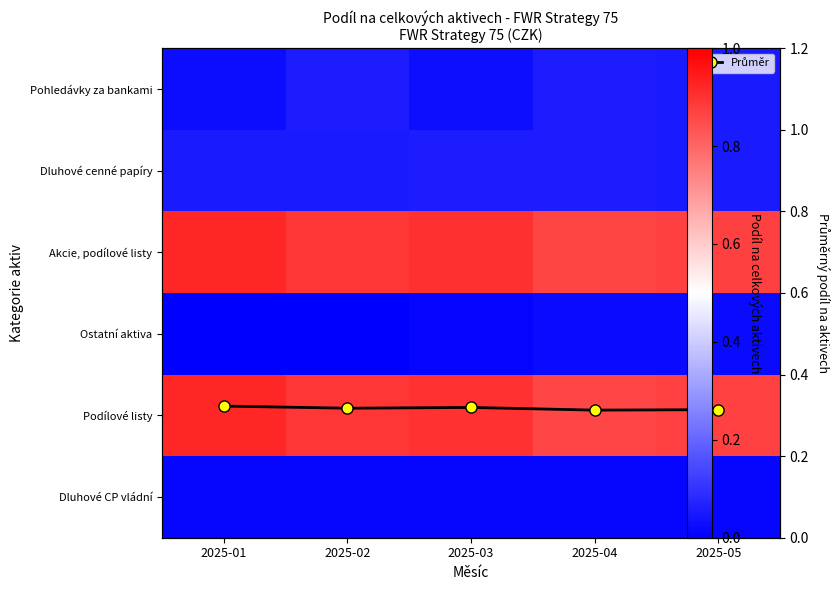

What is the difference between the highest and lowest values at 2025-04?

0.9